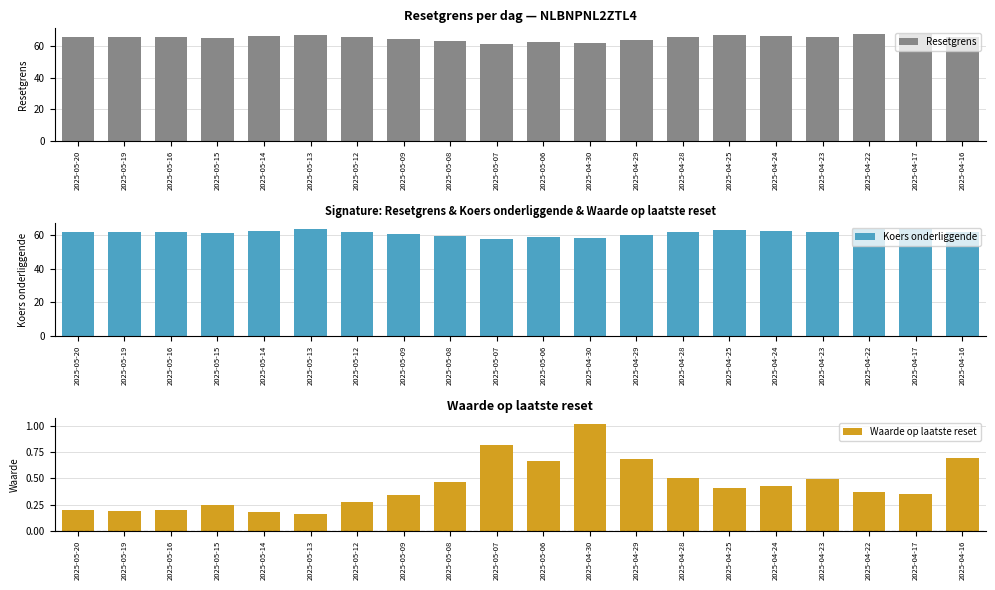

Rank the series by their maximum value, from lowest to highest.

Waarde op laatste reset, Koers onderliggende, Resetgrens